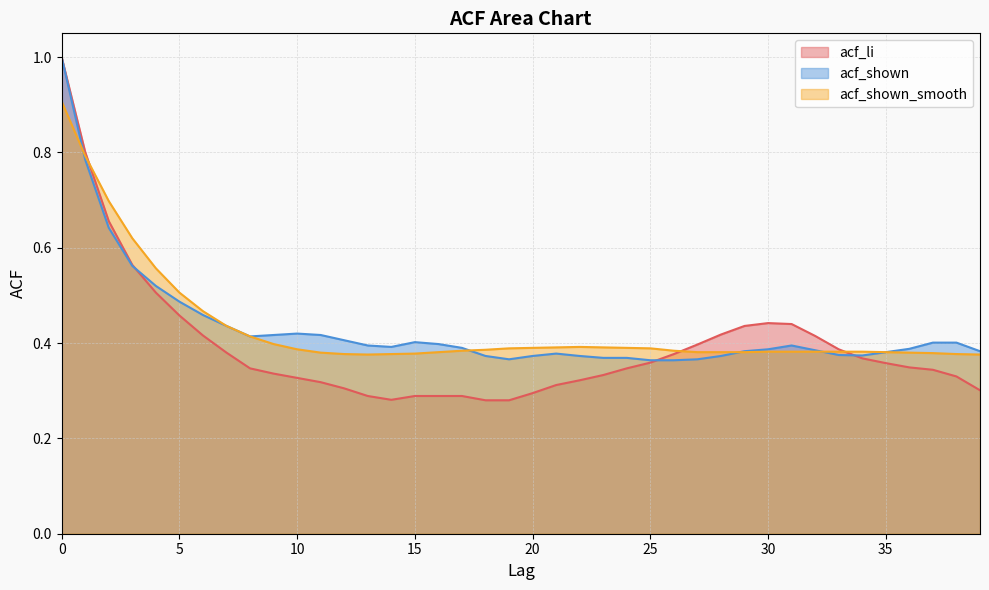

Does the chart display data point markers on the line(s)?

No